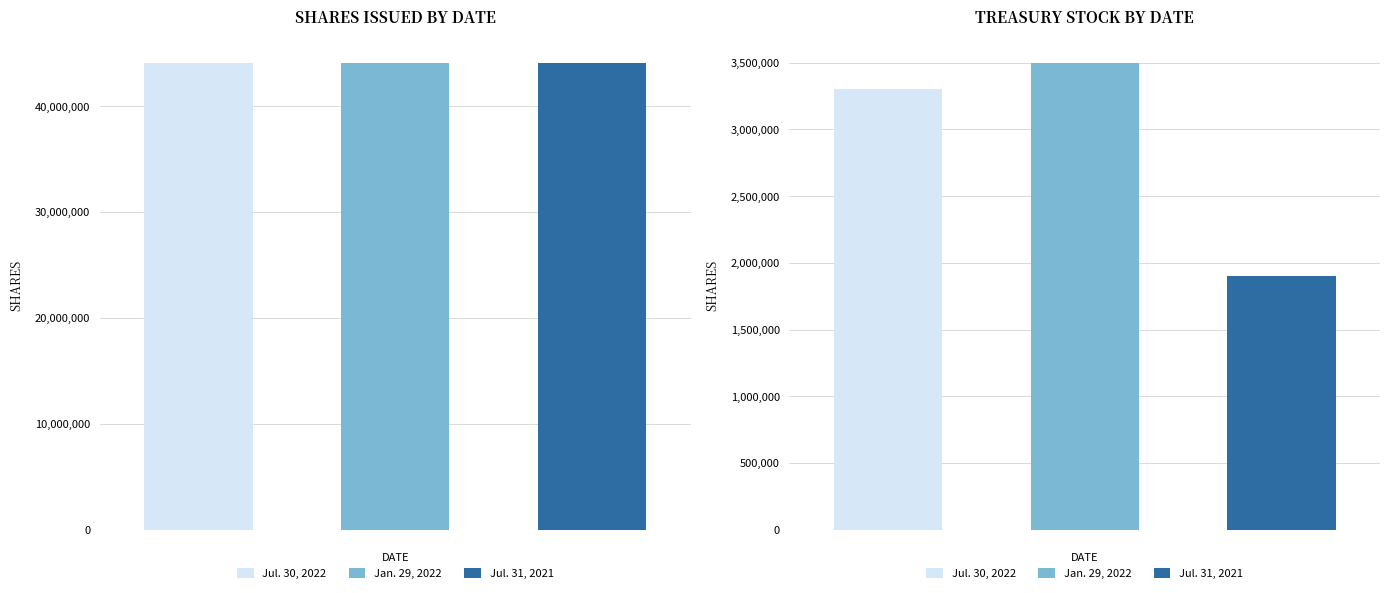

Which series has the largest total across all categories?

Jan. 29, 2022